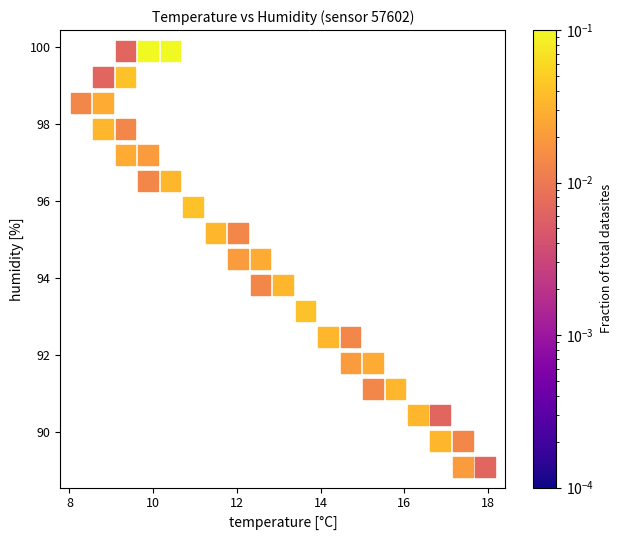

What is the range of X values (max minus min)?

9.7